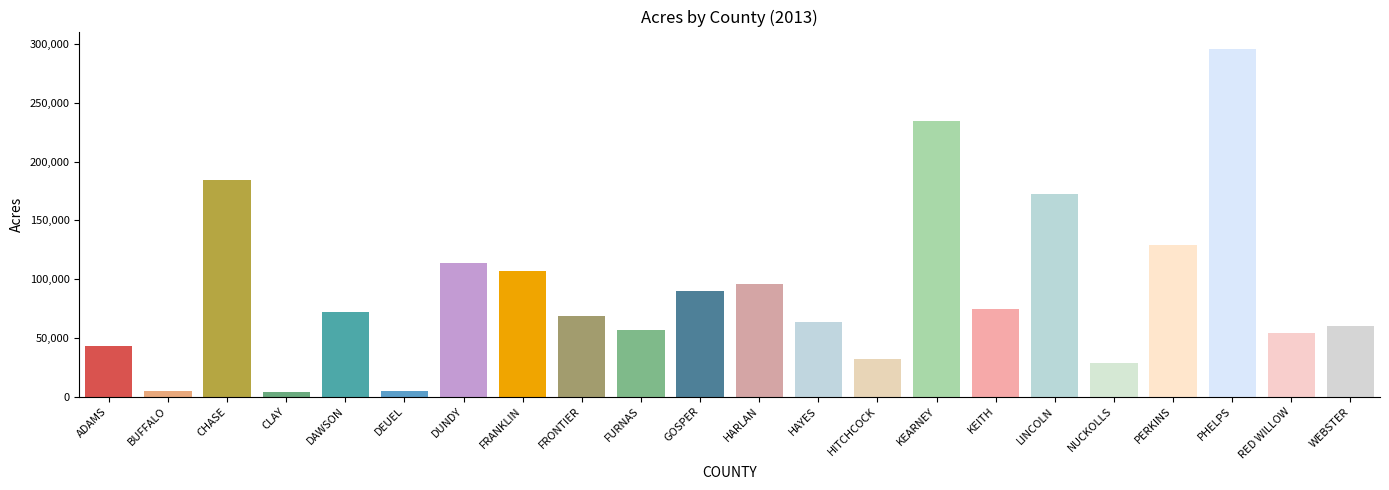

At which category does the chart reach its peak across all series?

PHELPS